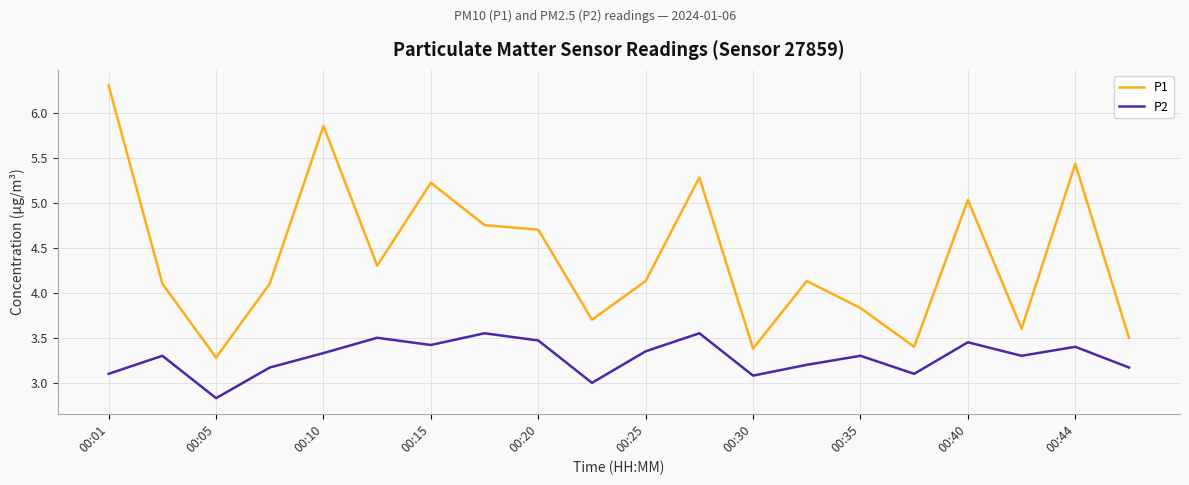

Which series has the largest total across all categories?

P1